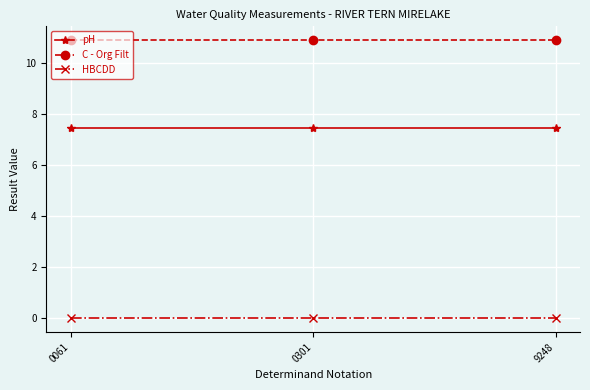

True or false: C - Org Filt has a value of 10.9 at 0301.

True